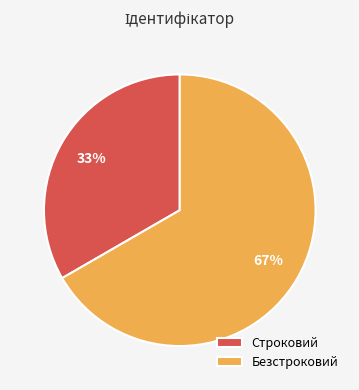

What is the ratio of the value at Строковий to the value at Безстроковий?

0.5